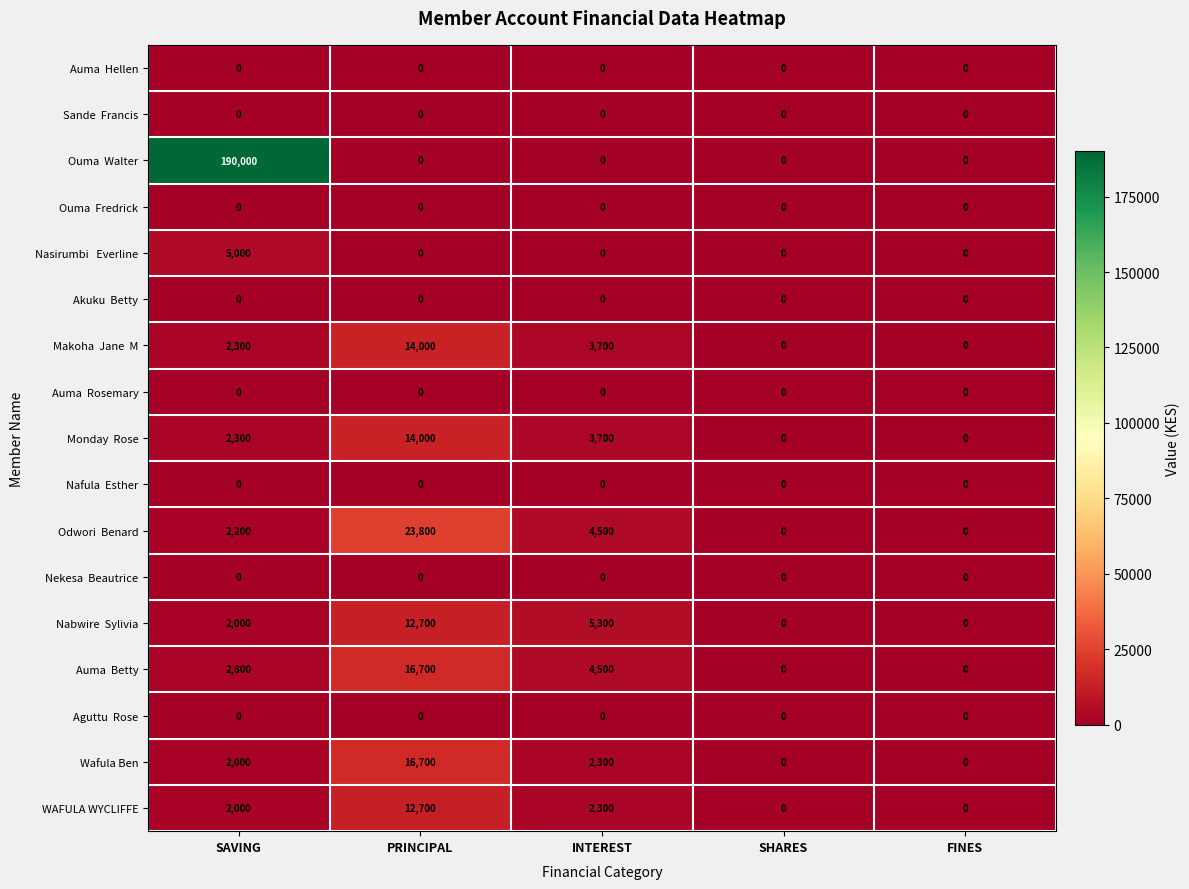

How many data points does each series have?

5